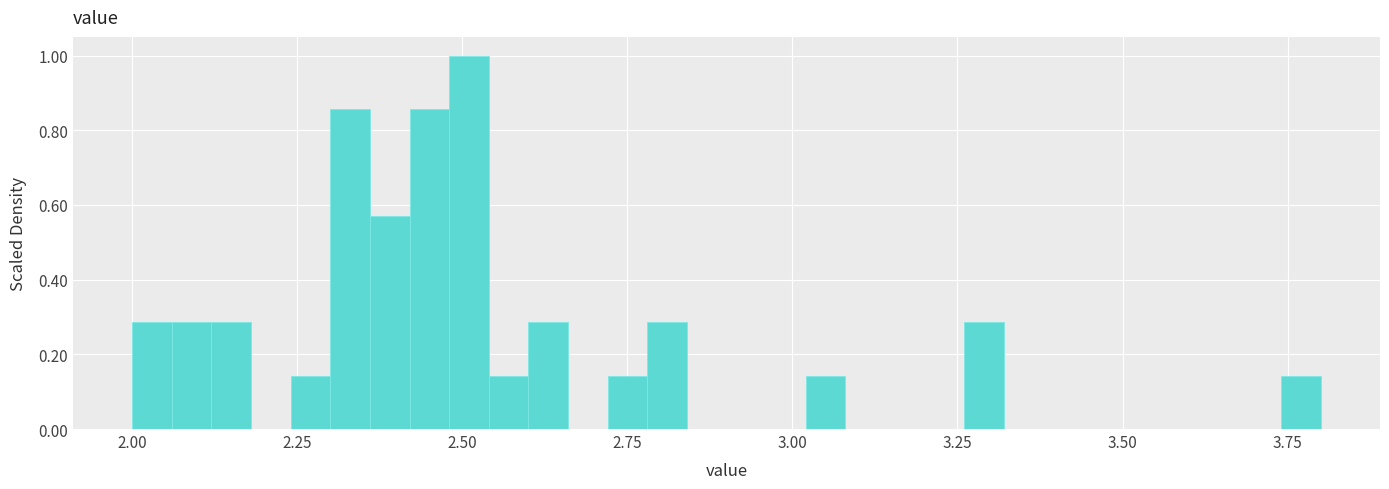

Around what value on the x-axis is the tallest bar? Give the approximate position of its centre, as read against the axis.

2.50